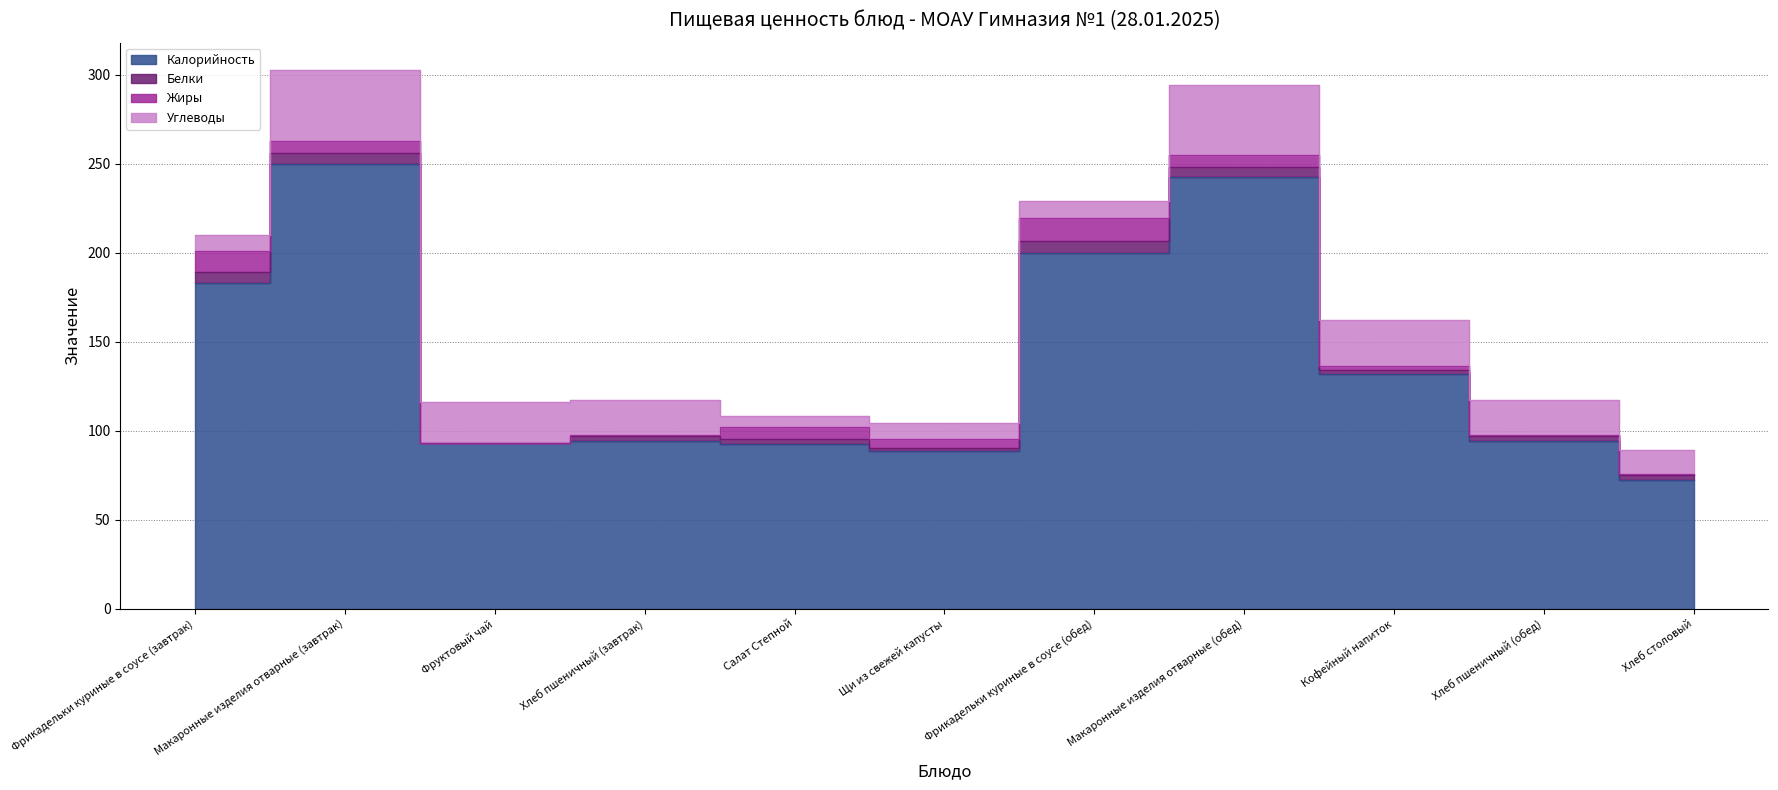

What is the sum of all Углеводы values?

213.5